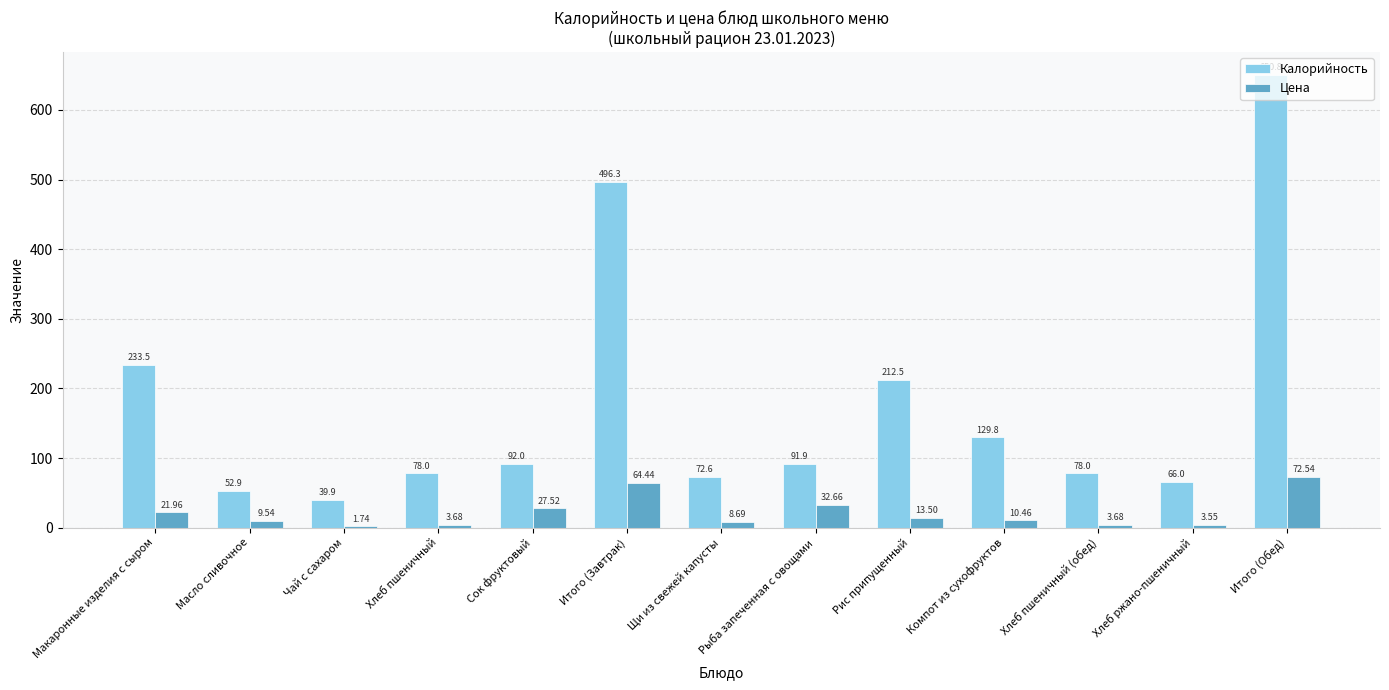

Which series changed the most between Чай с сахаром and Рис припущенный?

Калорийность